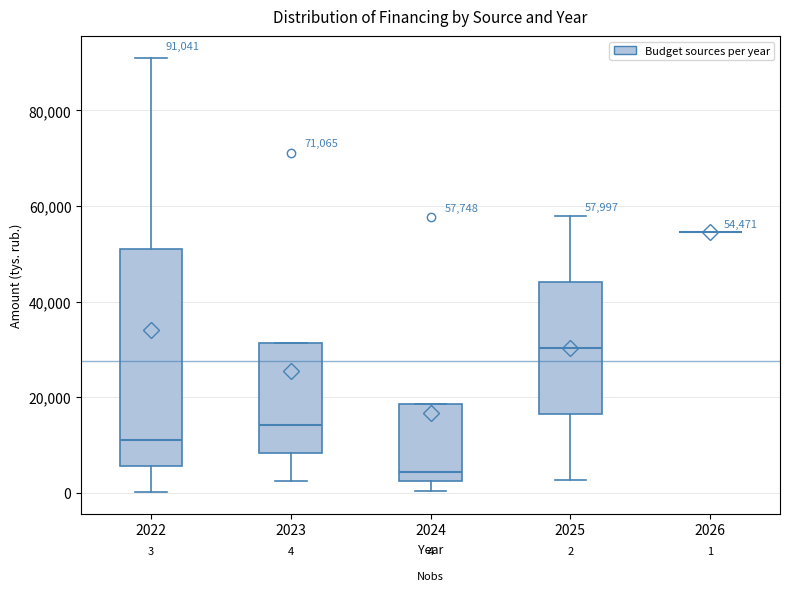

Comparing the boxes themselves (not the whiskers), which one is the tallest?

2022